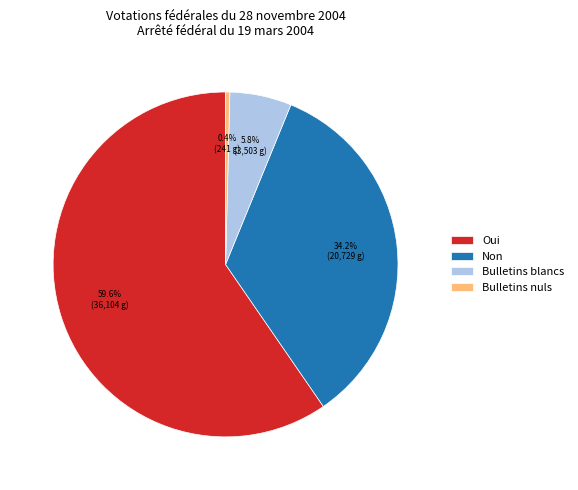

How many slices are in this pie chart?

4